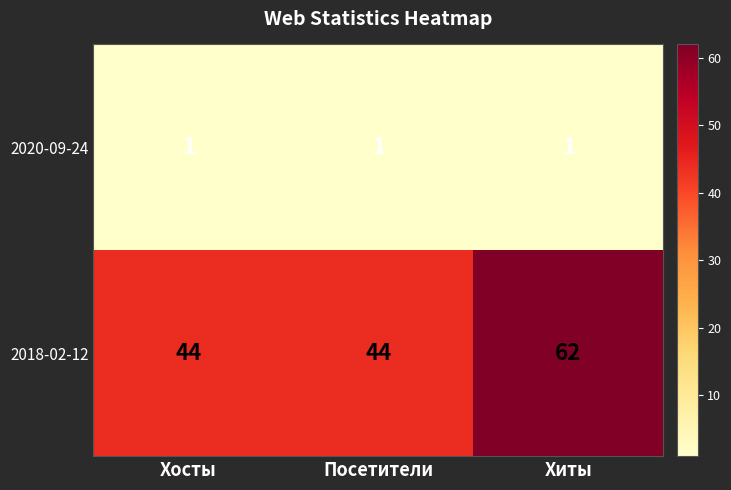

Rank the series at Хиты from lowest to highest value.

2020-09-24, 2018-02-12